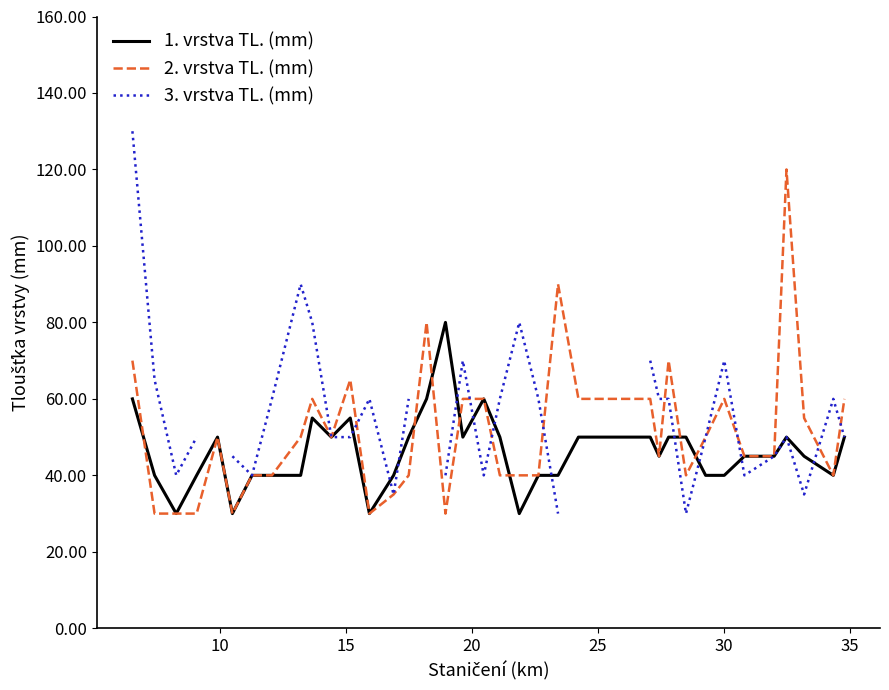

What is the minimum value for 2. vrstva TL. (mm)?

30